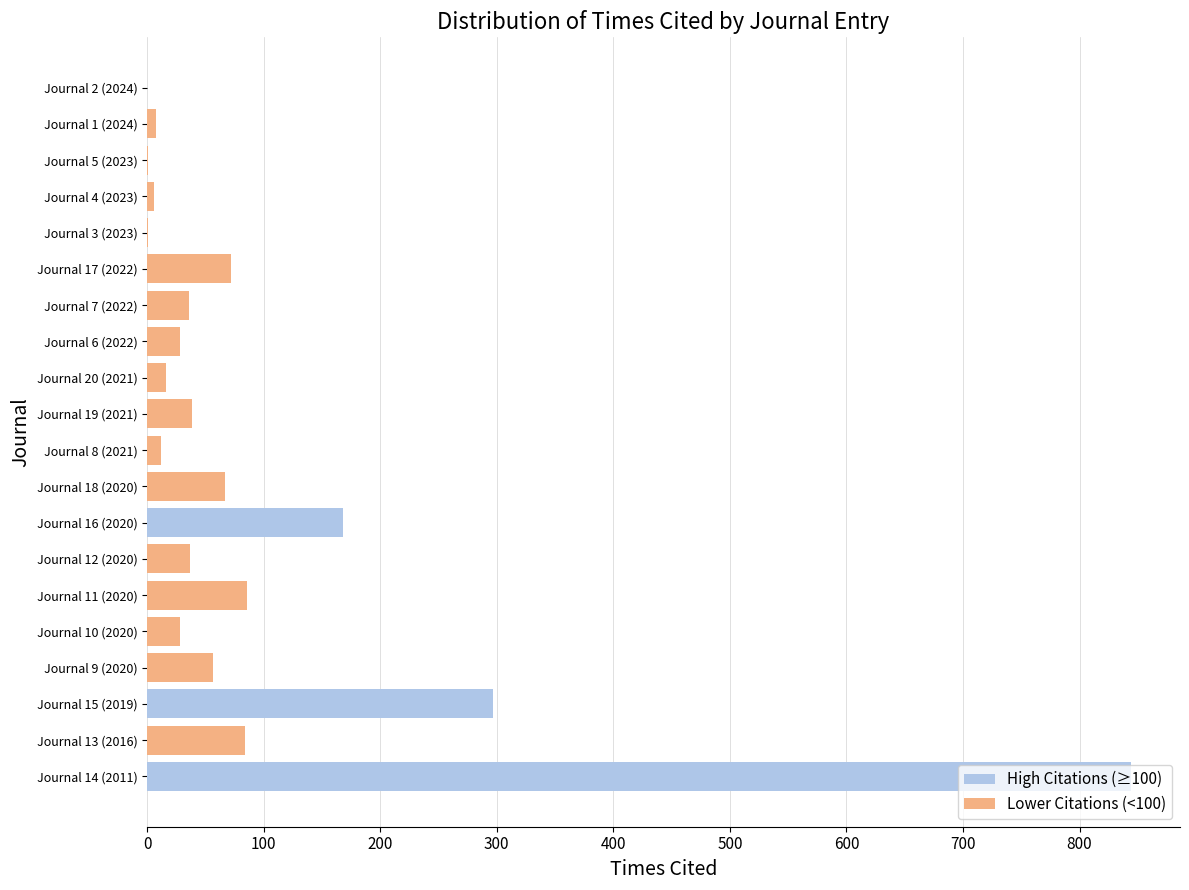

Where is the data nearest to the value 422?

Journal 15 (2019)